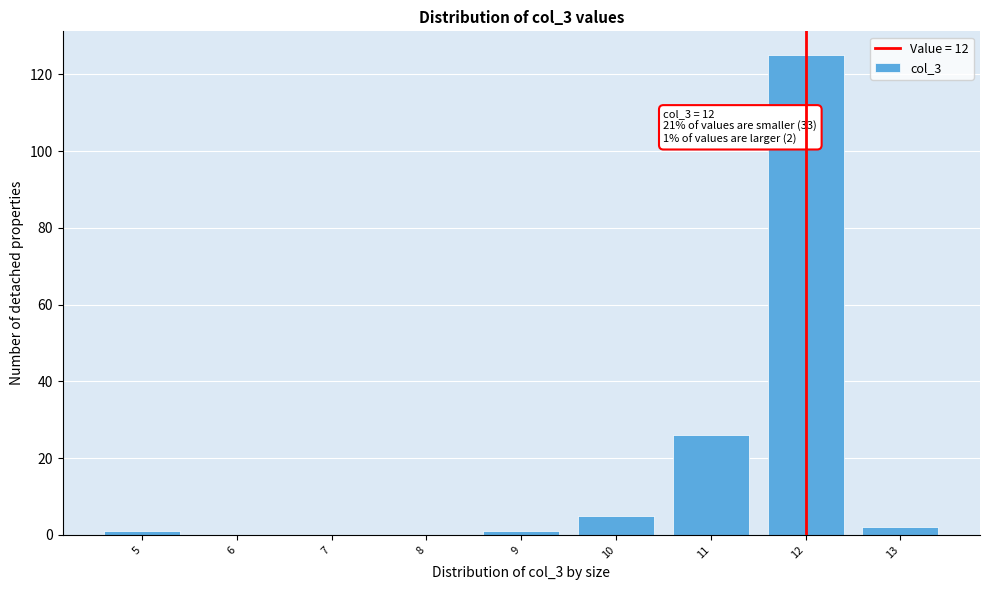

Reading right to left, transcribe all the data shown in this chart.

13=2	12=125	11=26	10=5	9=1	8=0	7=0	6=0	5=1